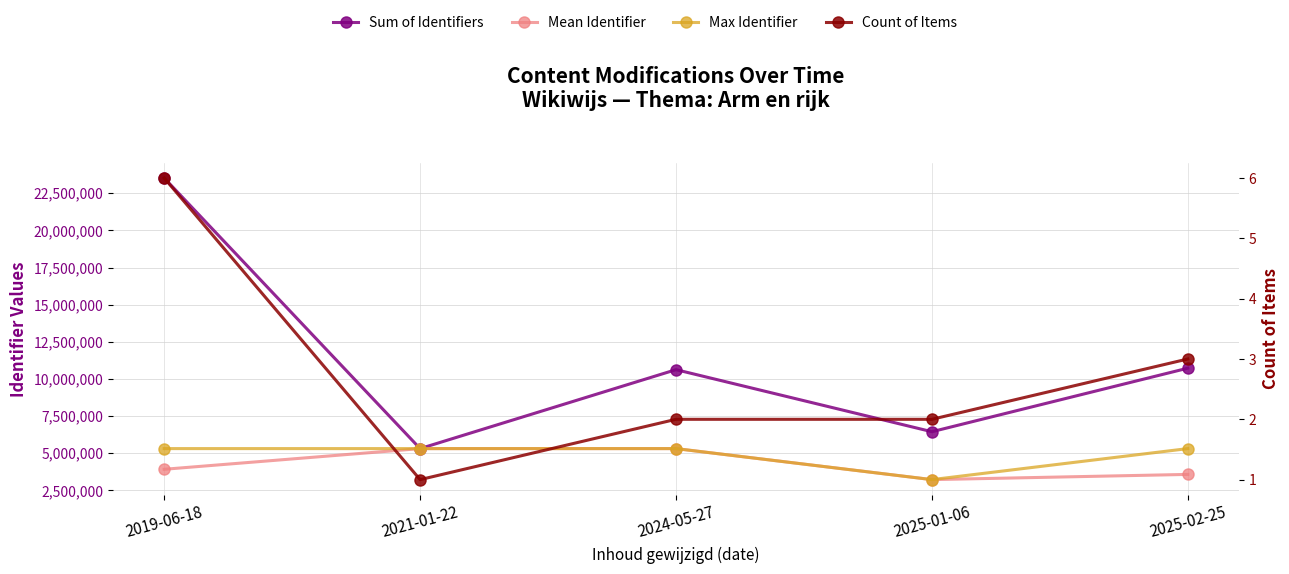

At which category does Sum of Identifiers reach its first local valley?

2021-01-22